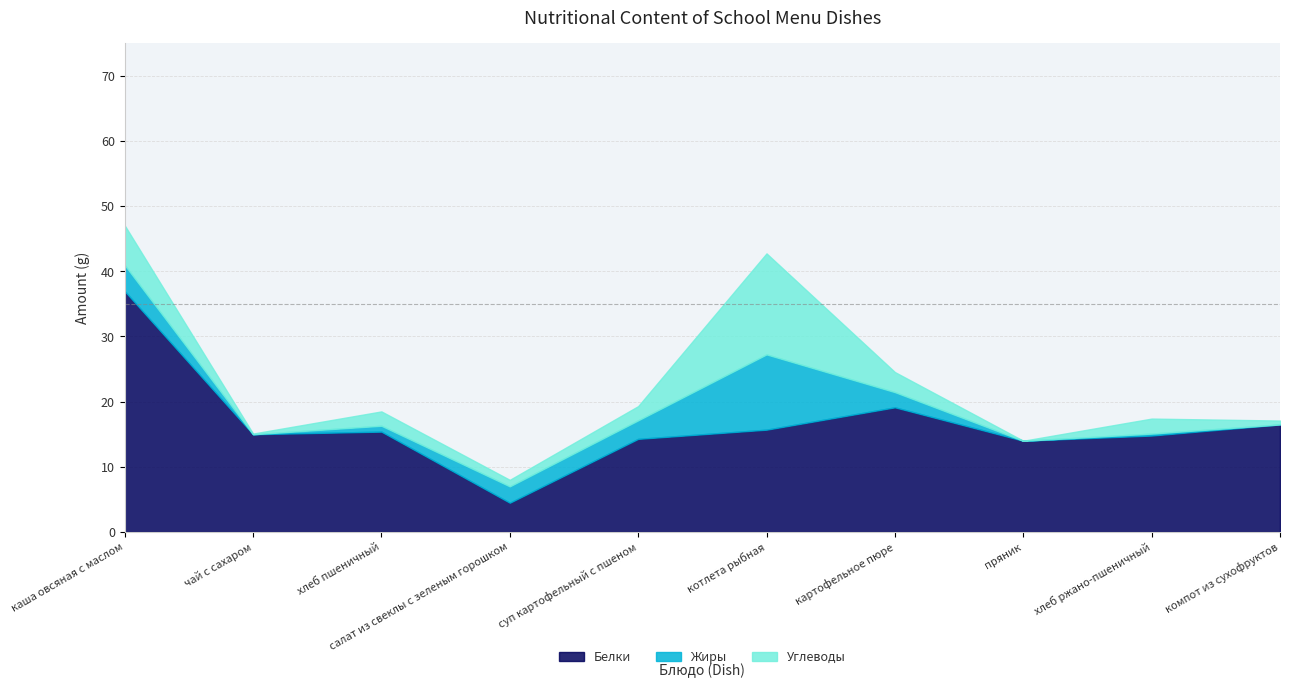

List the labels in order of Углеводы value, largest first.

каша овсяная с маслом, картофельное пюре, компот из сухофруктов, котлета рыбная, хлеб пшеничный, чай с сахаром, хлеб ржано-пшеничный, суп картофельный с пшеном, пряник, салат из свеклы с зеленым горошком